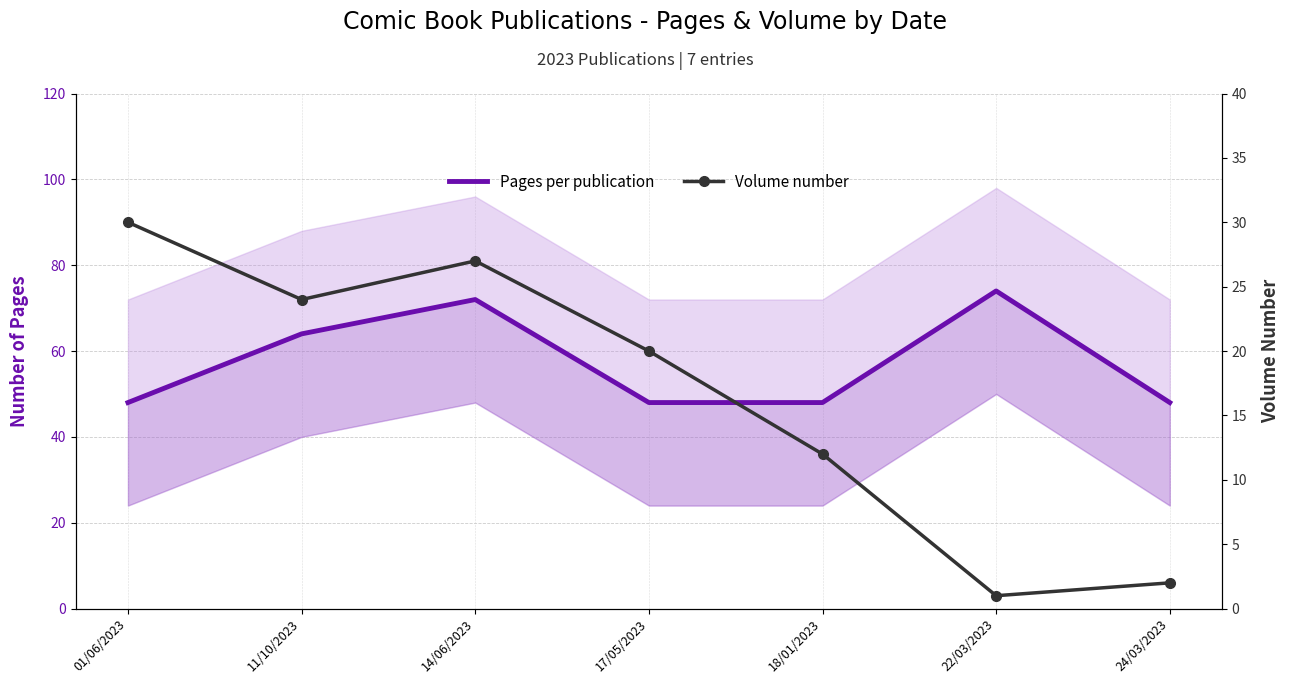

In Volume number, how many points are higher than both neighbors (excluding endpoints)?

1